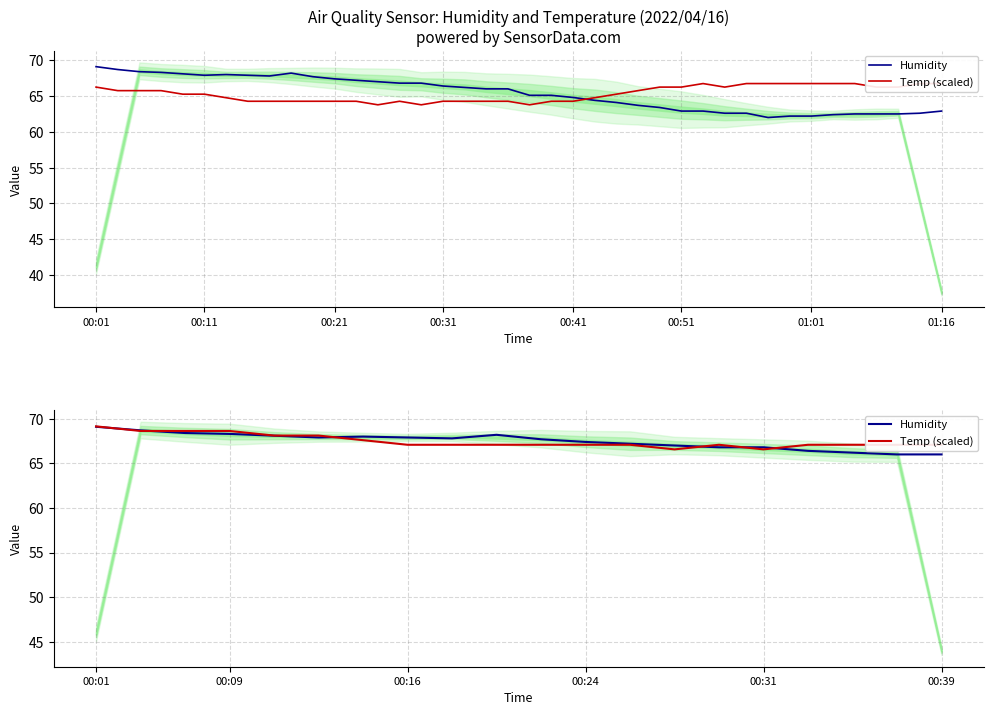

Between 10 and 17, which series saw the biggest shift?

Humidity